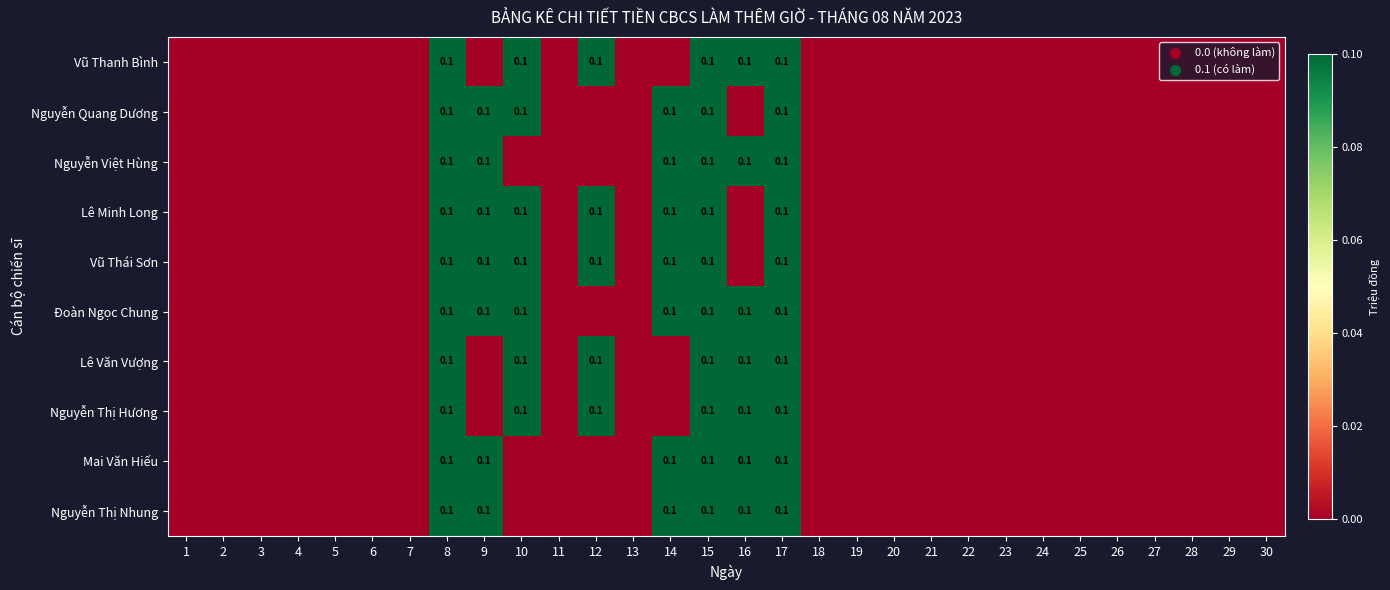

At which category does the chart reach its peak across all series?

8